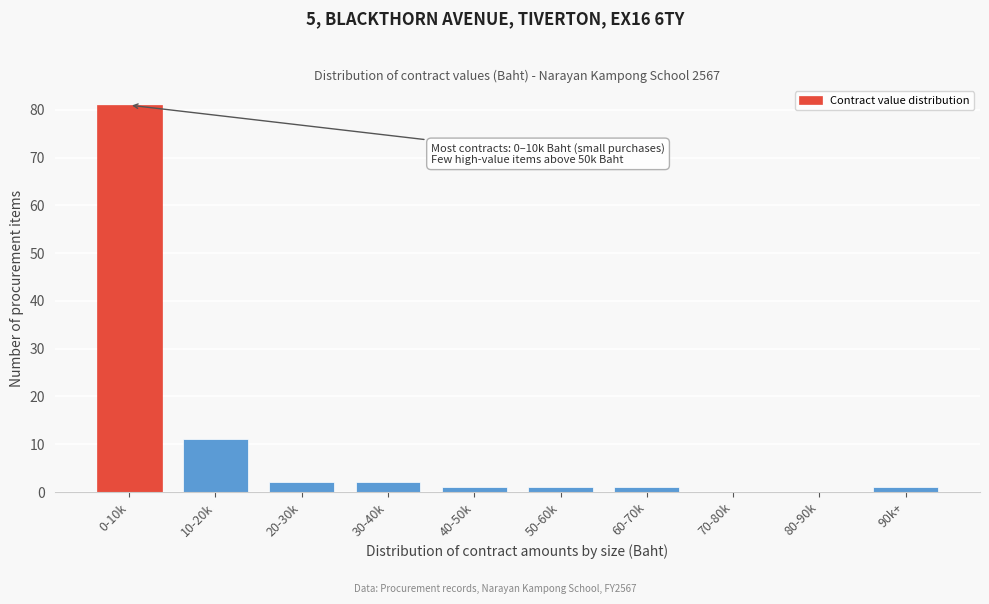

Reading right to left, what are all the values shown in this chart?

90k+=1	80-90k=0	70-80k=0	60-70k=1	50-60k=1	40-50k=1	30-40k=2	20-30k=2	10-20k=11	0-10k=81